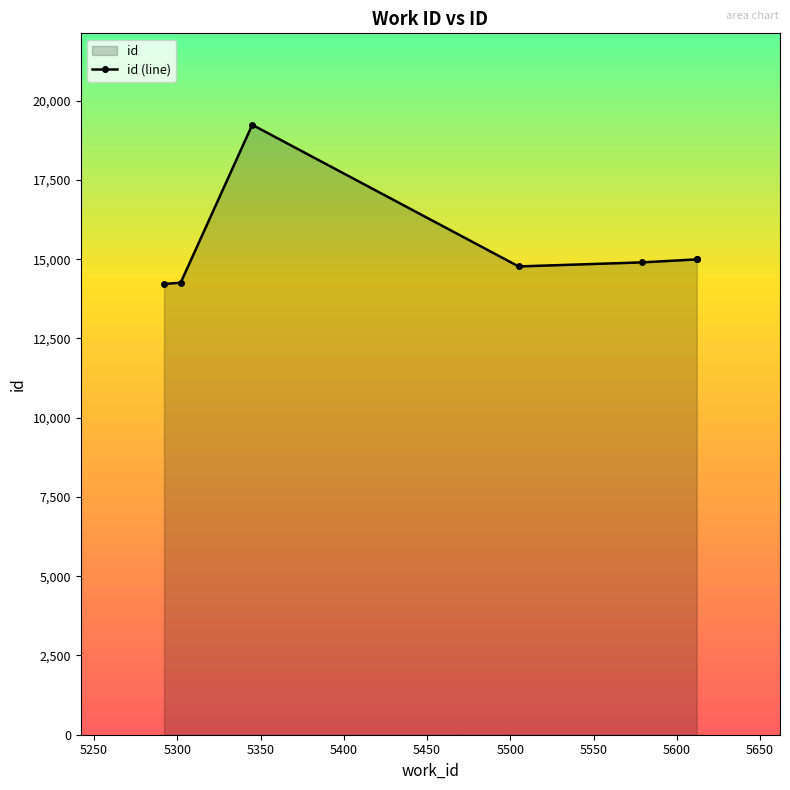

What is the average value?

15338